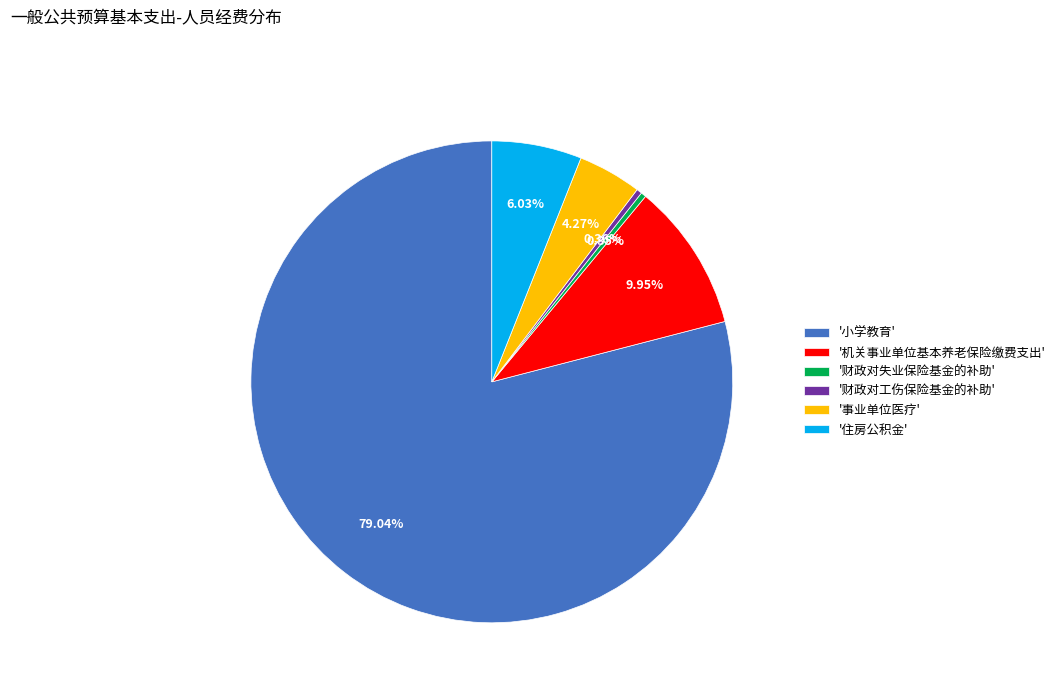

Which category has the biggest portion of the pie?

'小学教育'